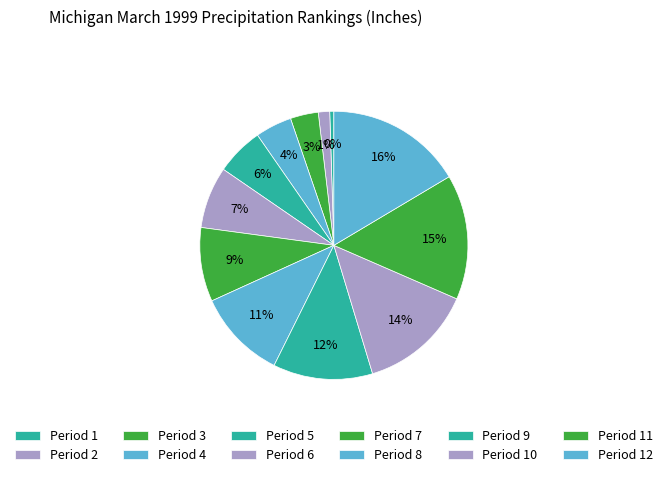

Is there any slice that represents more than half of the pie?

No